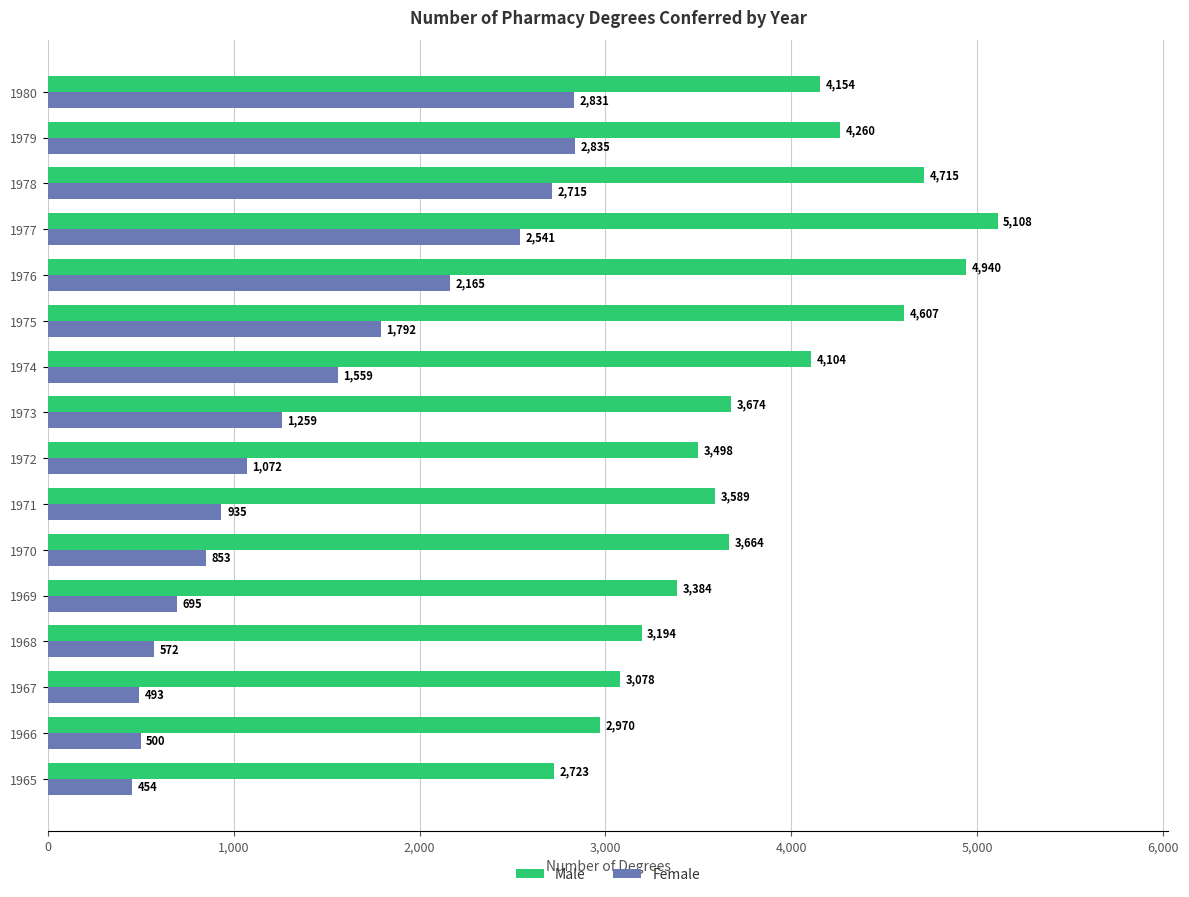

What is the difference between the maximum and minimum values in the Female series?

2381